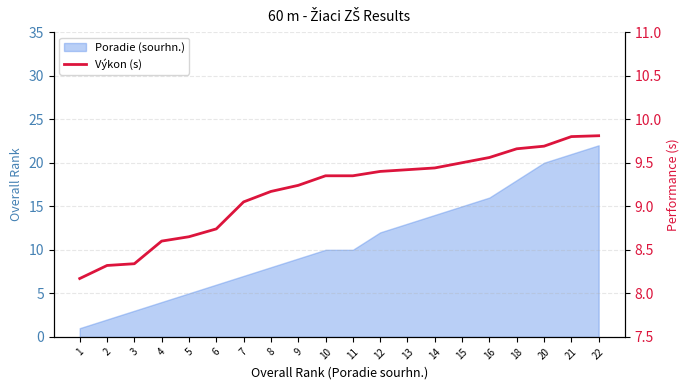

What is the sum of all values?

183.3